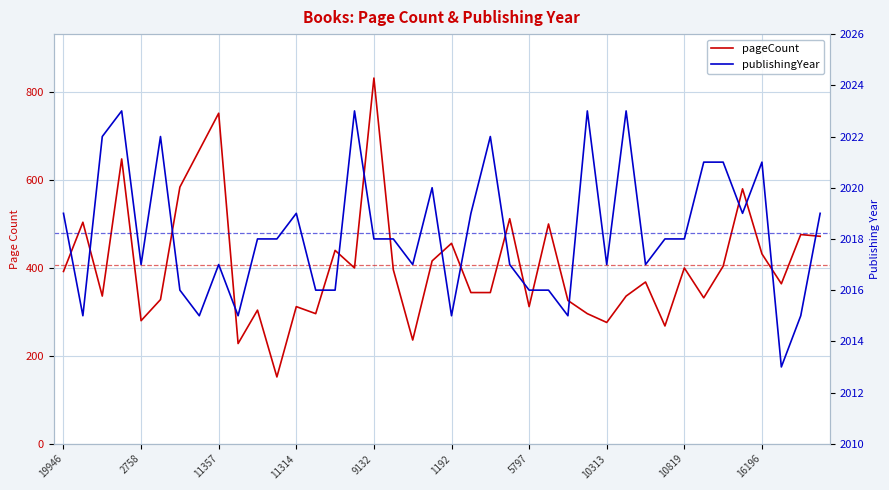

How many interior local valleys does the publishingYear series have?

11